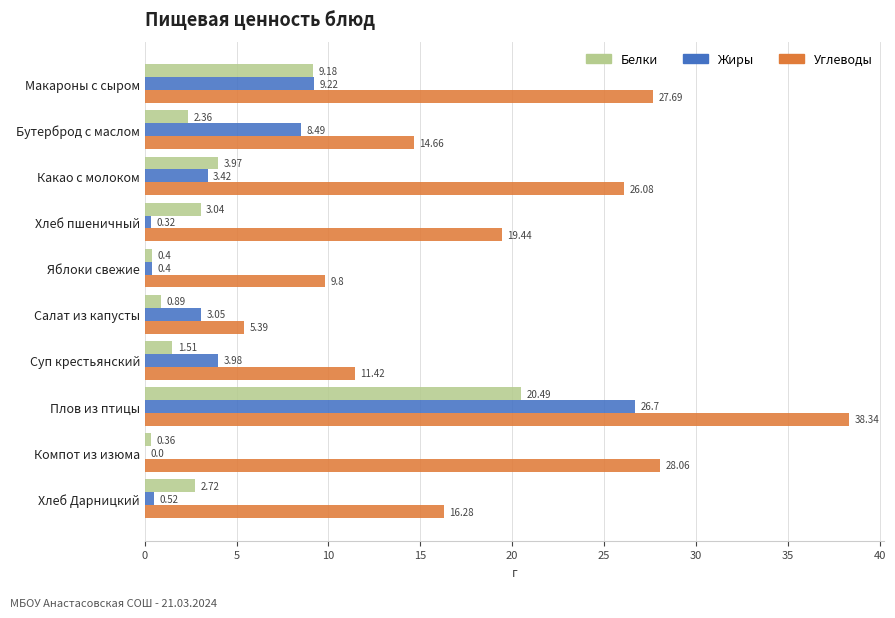

How many series are shown in this chart?

3